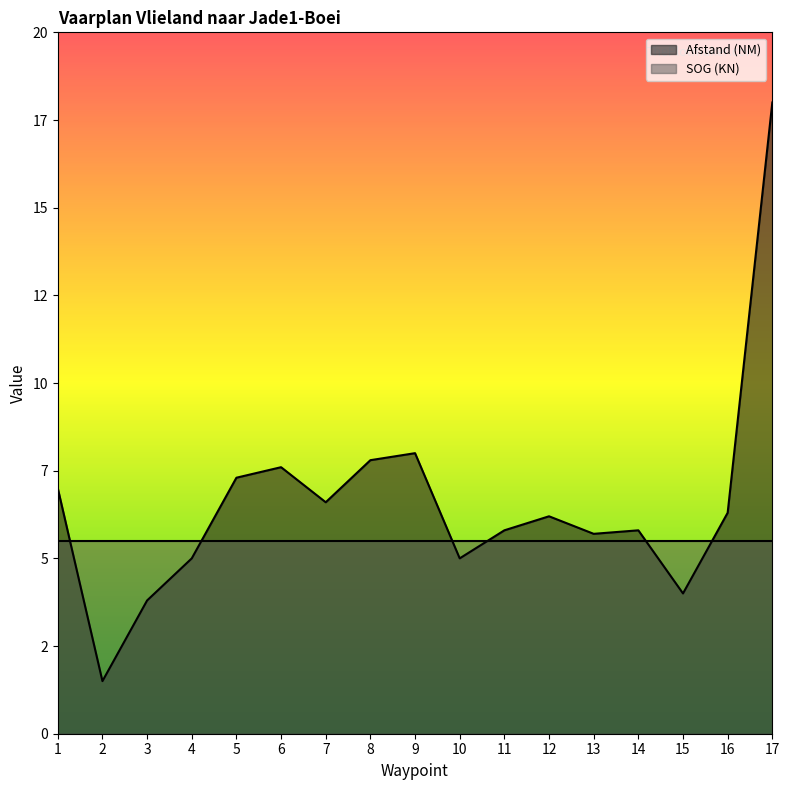

Count the number of categories in the chart.

17